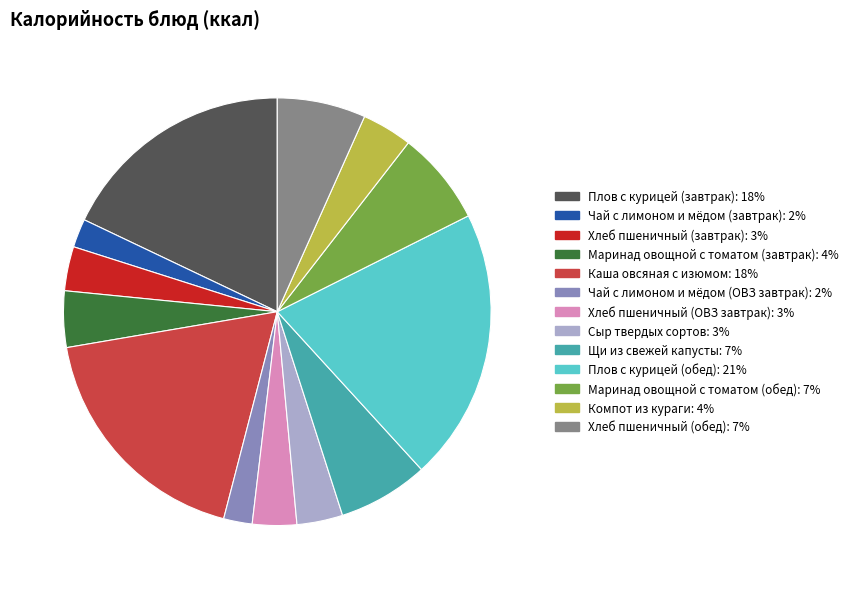

The Щи из свежей капусты slice represents 7% of the pie. True or false?

True